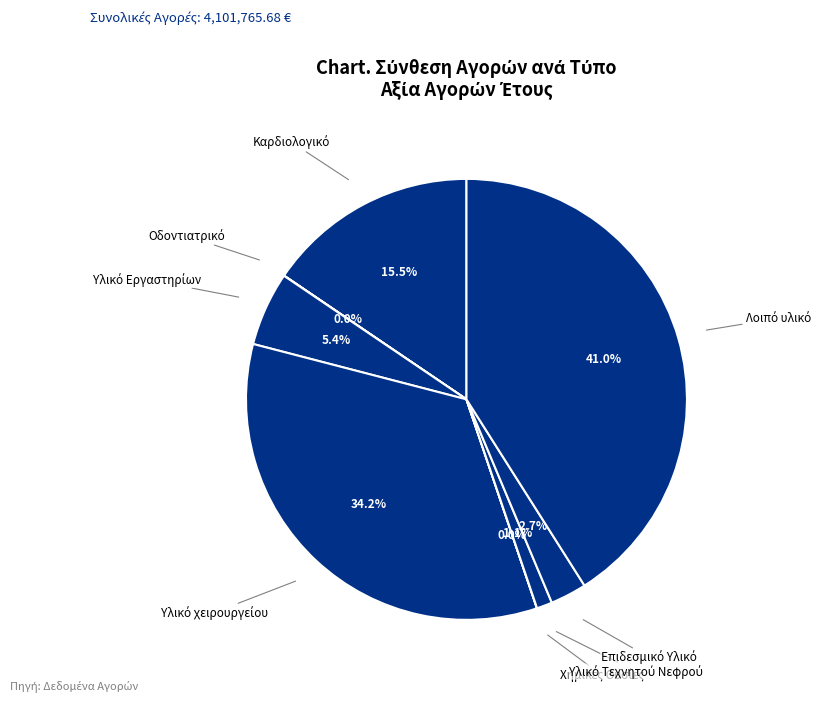

Rank the categories by value from lowest to highest.

Χημικές Ουσίες, Οδοντιατρικό, Υλικό Τεχνητού Νεφρού, Επιδεσμικό Υλικό, Υλικό Εργαστηρίων, Καρδιολογικό, Υλικό χειρουργείου, Λοιπό υλικό